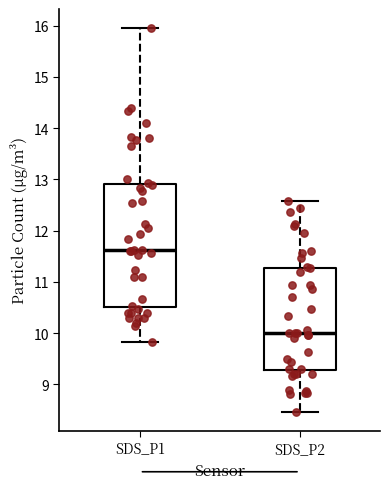

Which box's median line is the highest?

SDS_P1